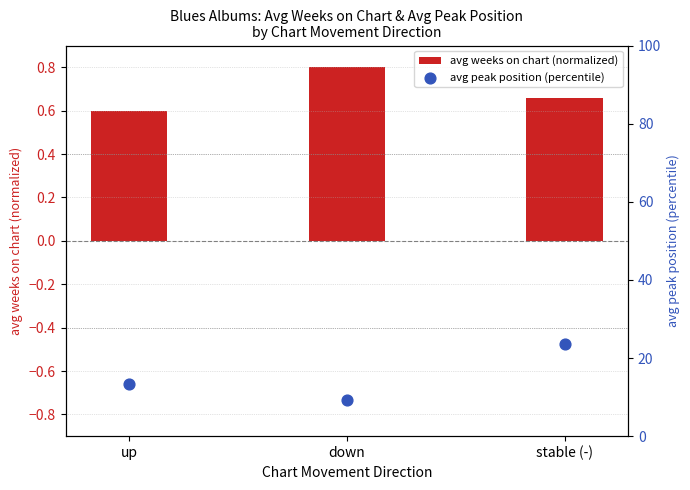

Which series reaches the minimum Y coordinate?

avg weeks on chart (normalized)